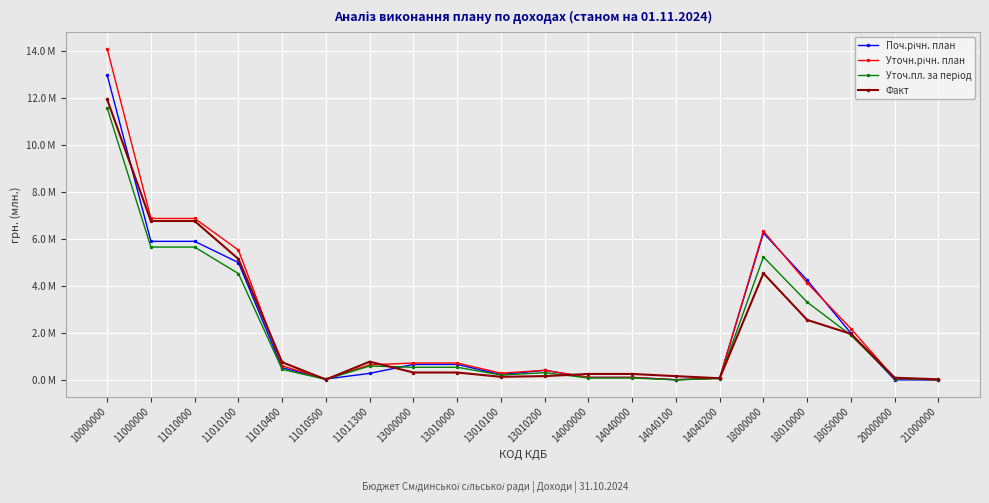

At which label is Факт closest to 5?

11010100